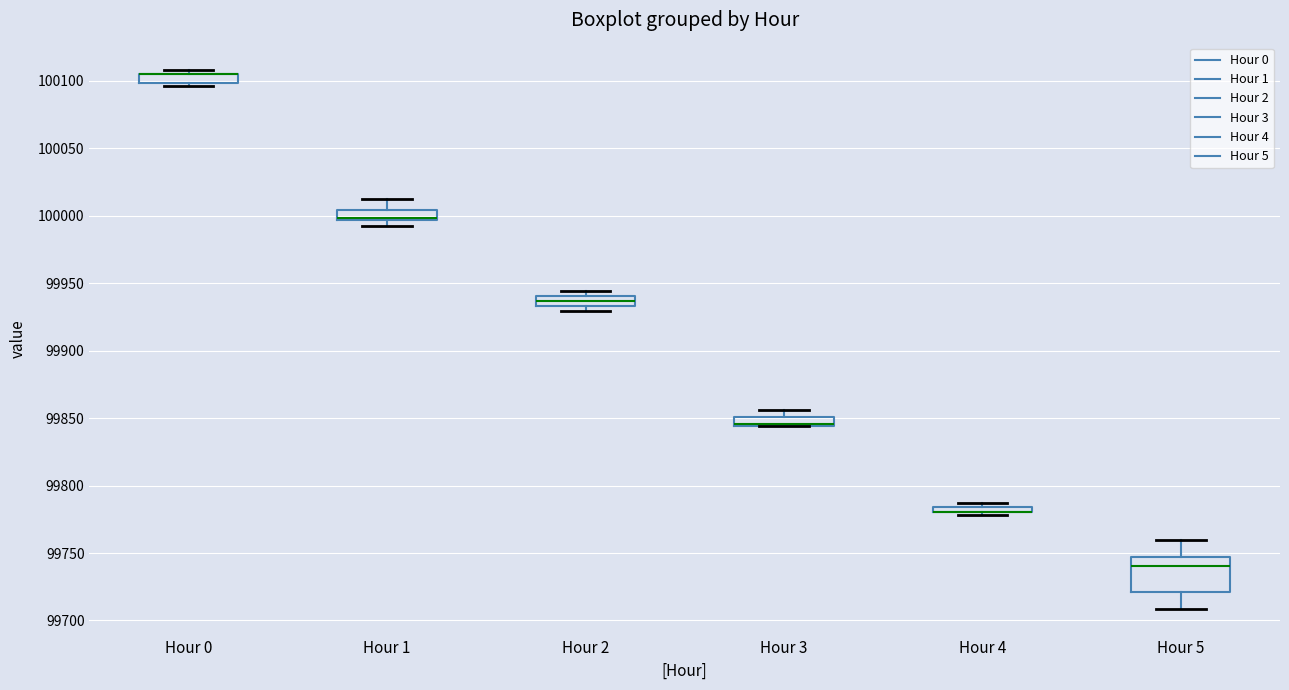

Where is the lower edge of the box for Hour 2 on the y-axis? The values are not printed on the chart, so give them approximately, as read against the axis.

99935